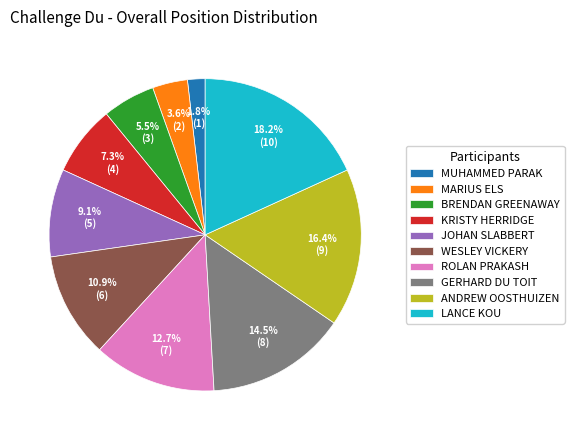

Is the sum of LANCE KOU and MARIUS ELS greater than half?

No